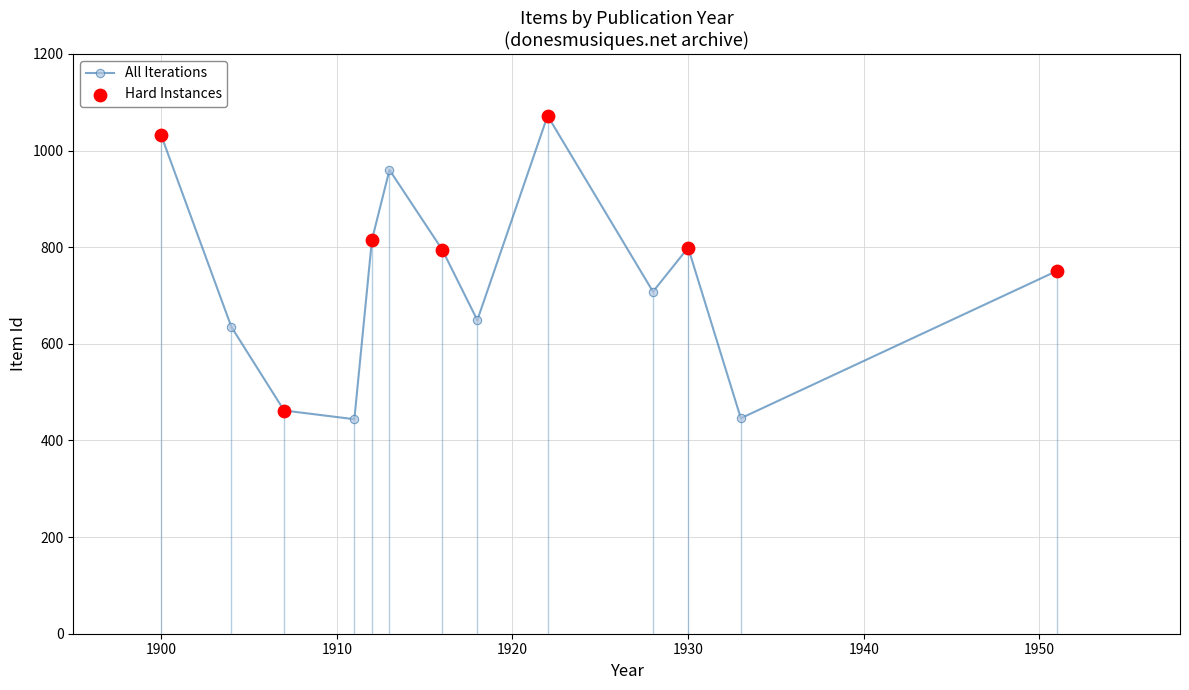

What is the difference between the maximum and minimum values?

628